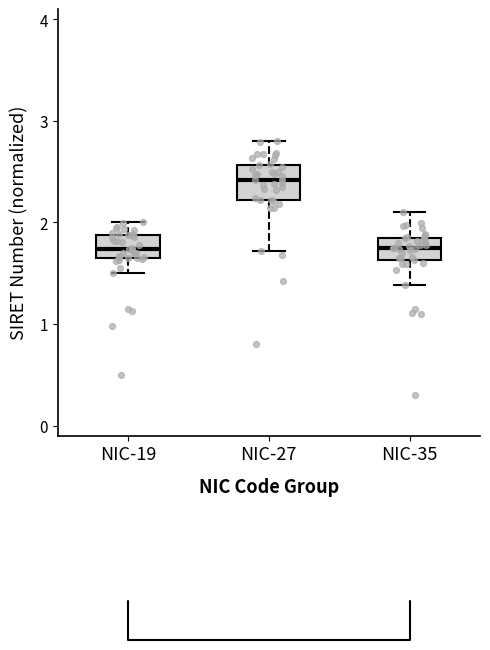

Where is the lower edge of the box for NIC-27 on the y-axis? The values are not printed on the chart, so give them approximately, as read against the axis.

2.2